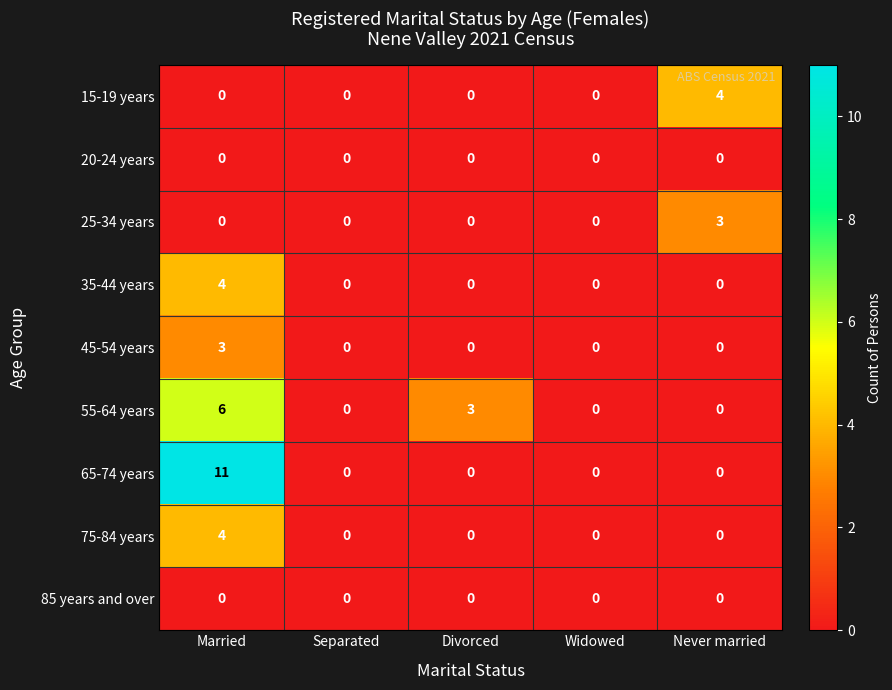

At how many categories does at least one series exceed 1?

3